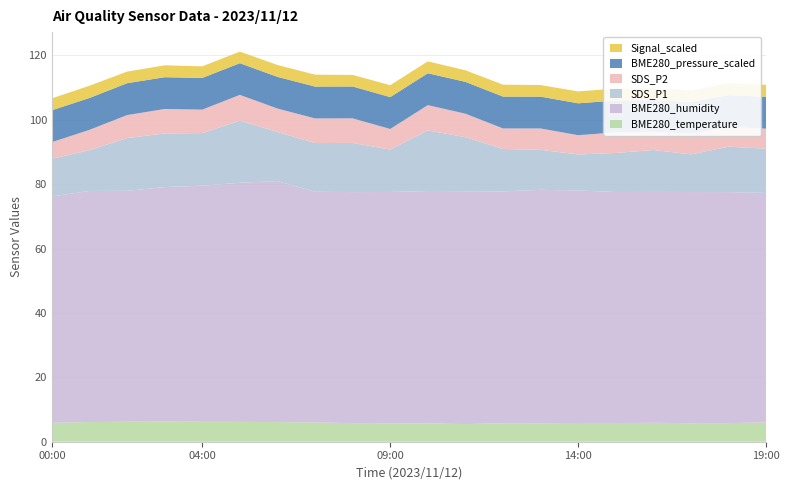

Reading left to right, what are all the values shown in this chart?

BME280_temperature: 00:00=5.9	01:00=6.1	02:00=6.2	03:00=6.2	04:00=6.2	05:00=6.2	06:00=6.1	07:00=6.0	08:00=5.8	09:00=5.7	10:00=5.7	11:00=5.5	12:00=5.7	13:00=5.8	14:00=5.8	15:00=5.8	16:00=5.9	17:00=5.8	18:00=5.8	19:00=6.0
BME280_humidity: 00:00=70.3	01:00=71.8	02:00=71.7	03:00=72.8	04:00=73.3	05:00=74.2	06:00=74.9	07:00=71.7	08:00=71.7	09:00=71.8	10:00=72.2	11:00=72.3	12:00=72.0	13:00=72.5	14:00=72.2	15:00=71.7	16:00=71.7	17:00=71.8	18:00=71.7	19:00=71.3
SDS_P1: 00:00=11.7	01:00=12.7	02:00=16.4	03:00=16.6	04:00=16.3	05:00=19.3	06:00=15.2	07:00=15.1	08:00=15.3	09:00=13.2	10:00=18.8	11:00=16.8	12:00=13.2	13:00=12.4	14:00=11.2	15:00=12.1	16:00=13.0	17:00=11.7	18:00=14.1	19:00=13.8
SDS_P2: 00:00=5.2	01:00=6.3	02:00=7.2	03:00=7.6	04:00=7.3	05:00=8.0	06:00=7.3	07:00=7.7	08:00=7.6	09:00=6.4	10:00=7.8	11:00=7.3	12:00=6.4	13:00=6.6	14:00=6.0	15:00=6.4	16:00=5.6	17:00=6.4	18:00=6.1	19:00=6.2
BME280_pressure_scaled: 00:00=9.9	01:00=9.9	02:00=9.9	03:00=9.9	04:00=9.8	05:00=9.8	06:00=9.8	07:00=9.9	08:00=9.9	09:00=9.9	10:00=9.9	11:00=9.9	12:00=9.9	13:00=9.9	14:00=9.9	15:00=9.9	16:00=9.9	17:00=9.9	18:00=9.9	19:00=9.9
Signal_scaled: 00:00=3.7	01:00=3.8	02:00=3.6	03:00=3.7	04:00=3.6	05:00=3.6	06:00=3.7	07:00=3.7	08:00=3.6	09:00=3.7	10:00=3.7	11:00=3.6	12:00=3.7	13:00=3.6	14:00=3.7	15:00=3.7	16:00=3.7	17:00=3.5	18:00=3.7	19:00=3.7